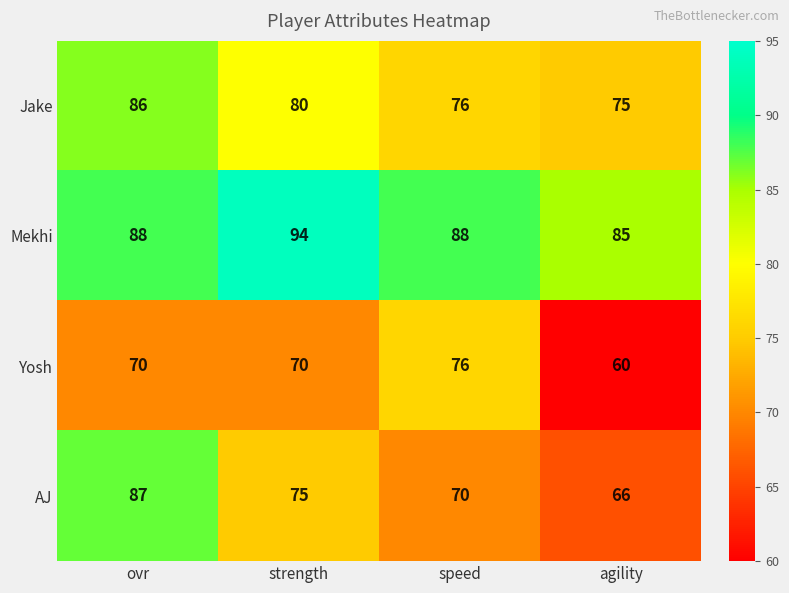

The Mekhi series shows 33 at ovr. True or false?

False